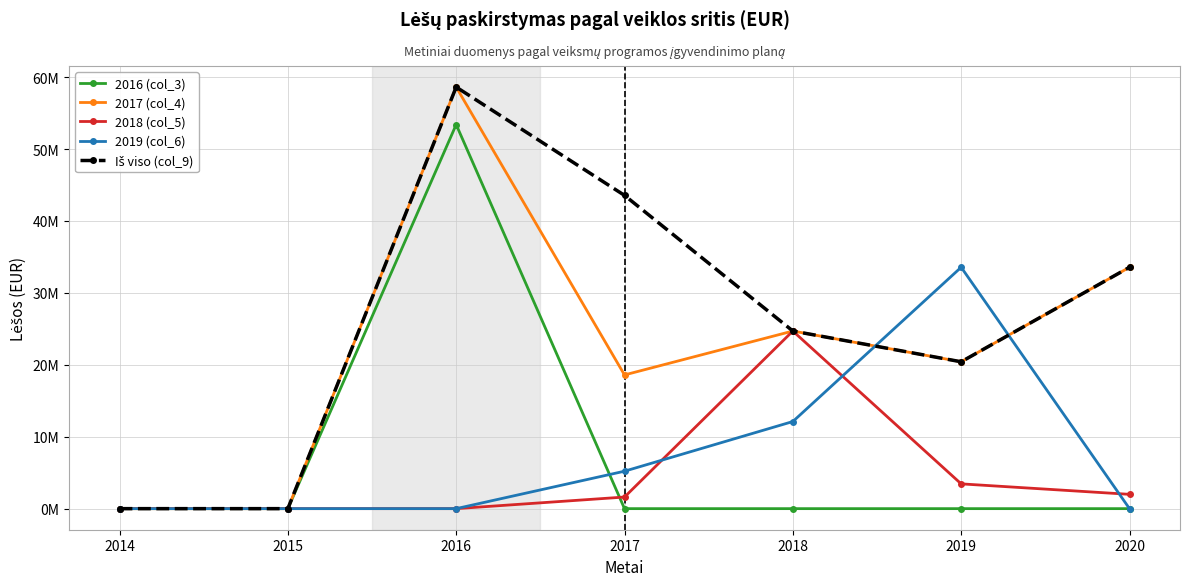

Which series changed the most between 2015 and 2016?

2017 (col_4)